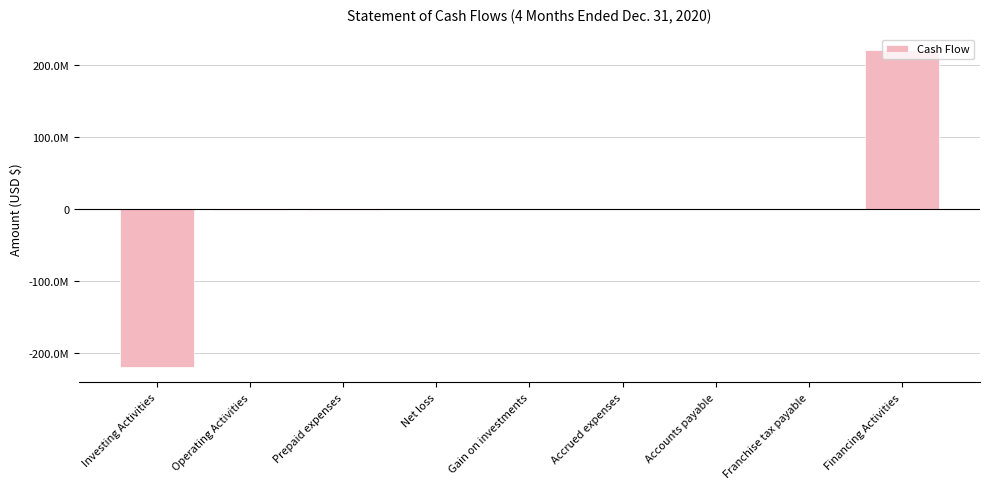

What is the difference between the second highest and second lowest values?

1056448